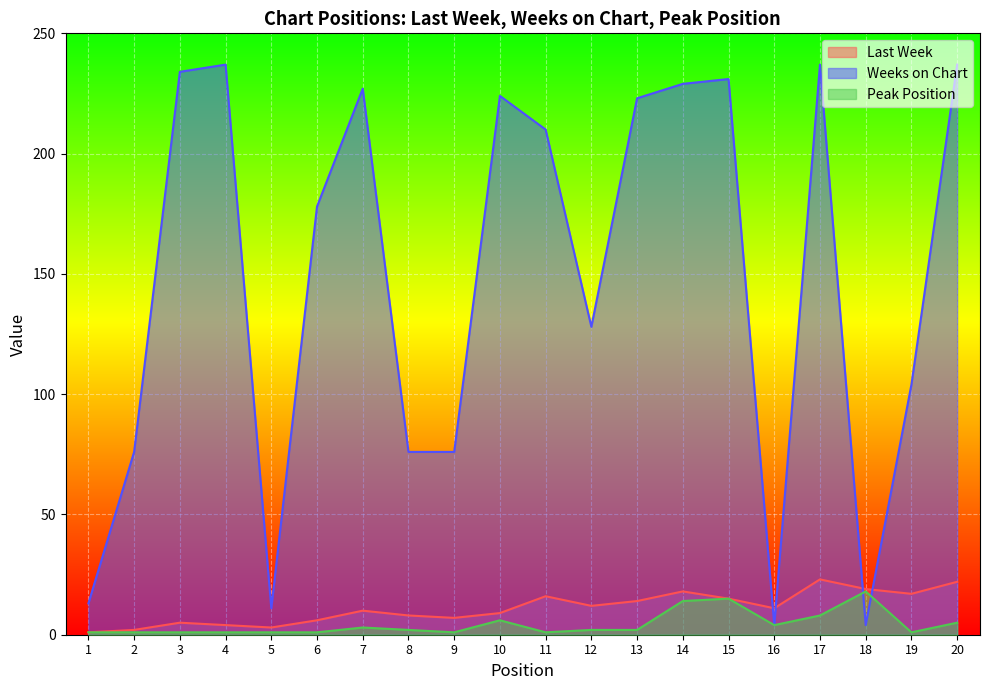

How many data points in Weeks on Chart are above 210?

9